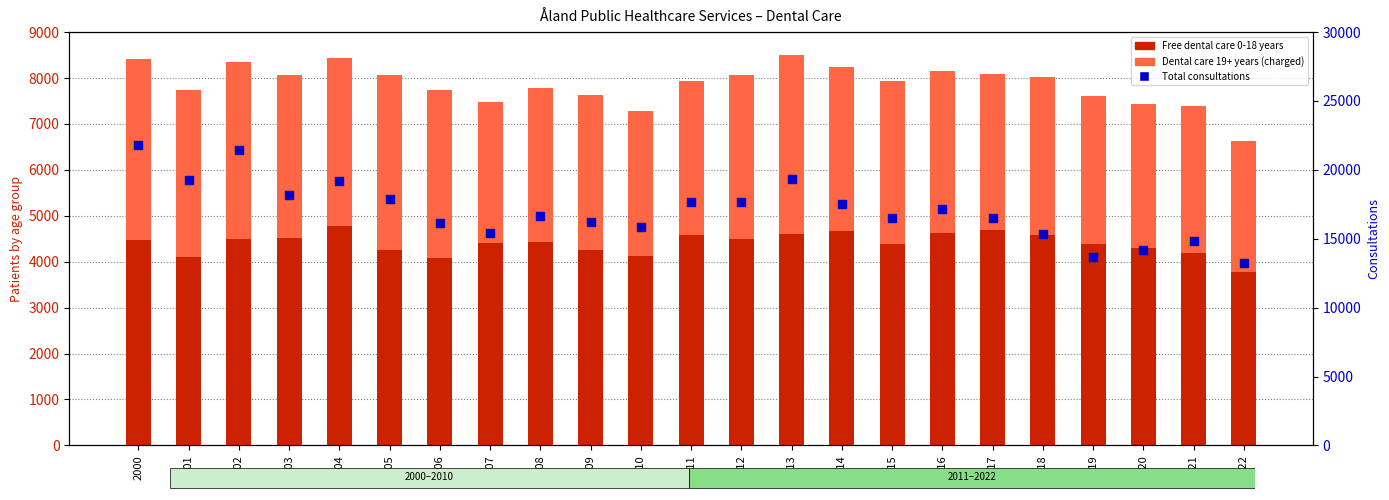

Is the value of Dental care subject to charges 19+ at 2019 greater than the value of Free dental care 0-18 years at 2009?

No